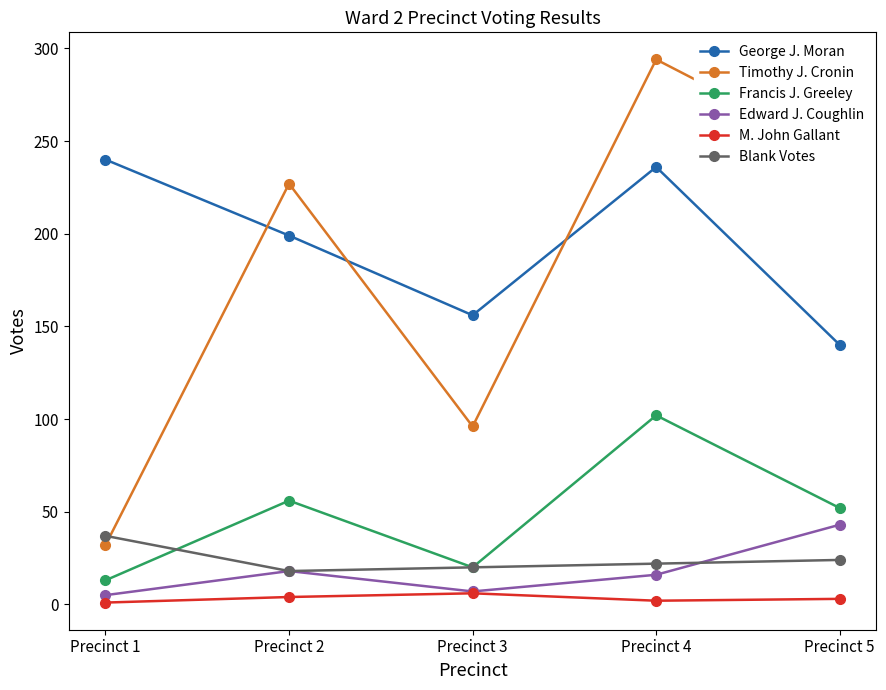

What is the smallest value displayed?

1